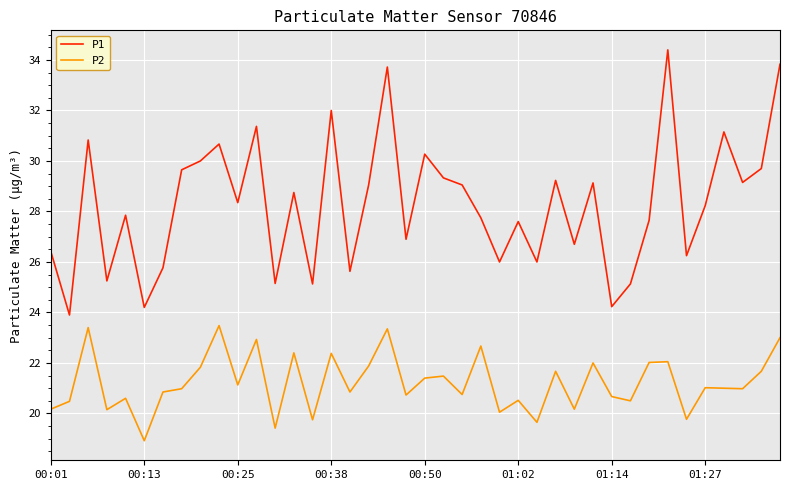

What is the sum of all P2 values?

848.7